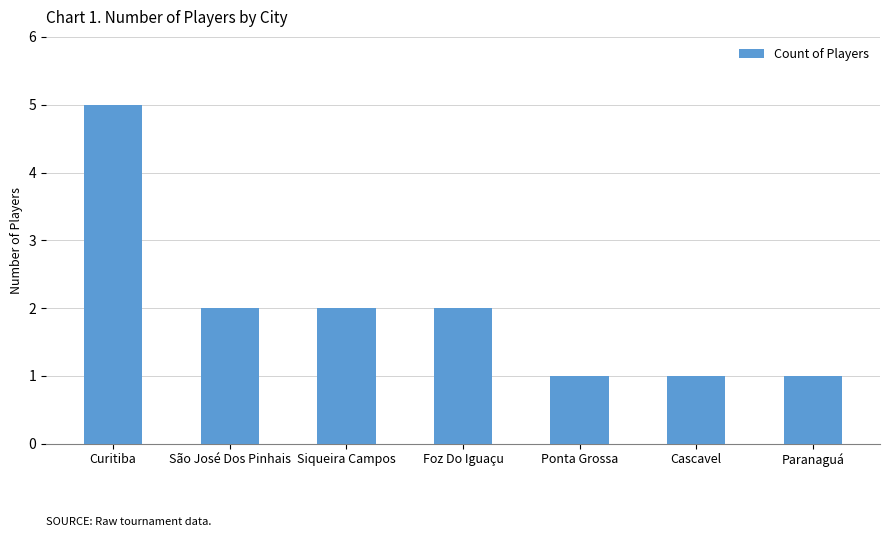

Between Siqueira Campos and Cascavel, which is larger?

Siqueira Campos